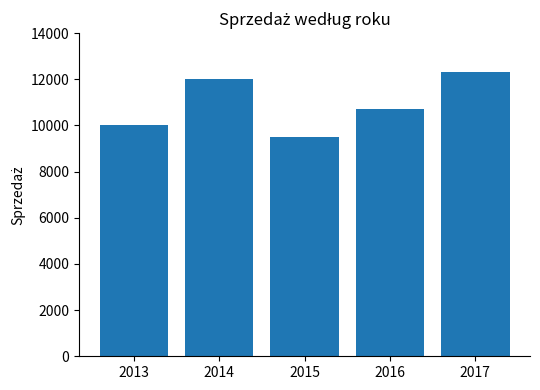

Reading left to right, what are all the values shown in this chart?

2013=10000	2014=12000	2015=9500	2016=10700	2017=12300